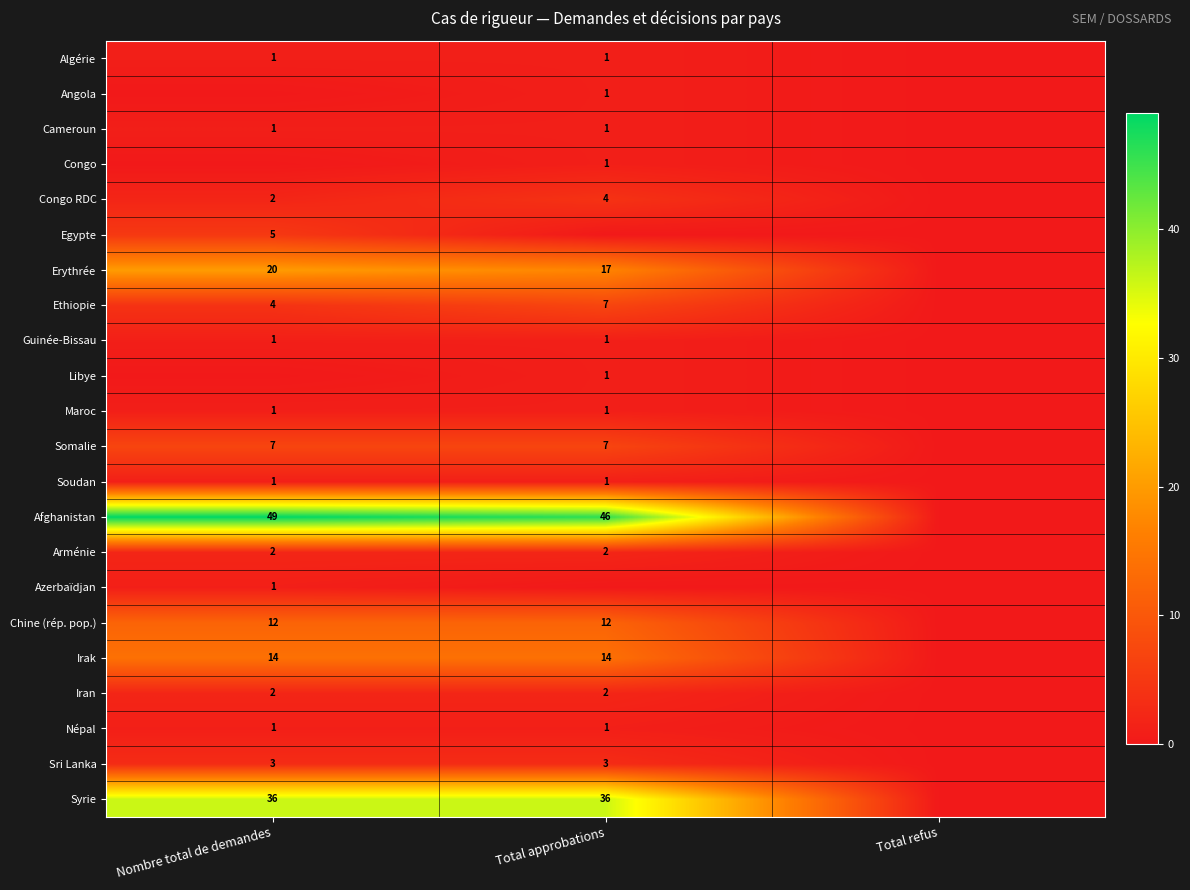

What is the approximate value of Azerbaïdjan at Nombre total de demandes?

1